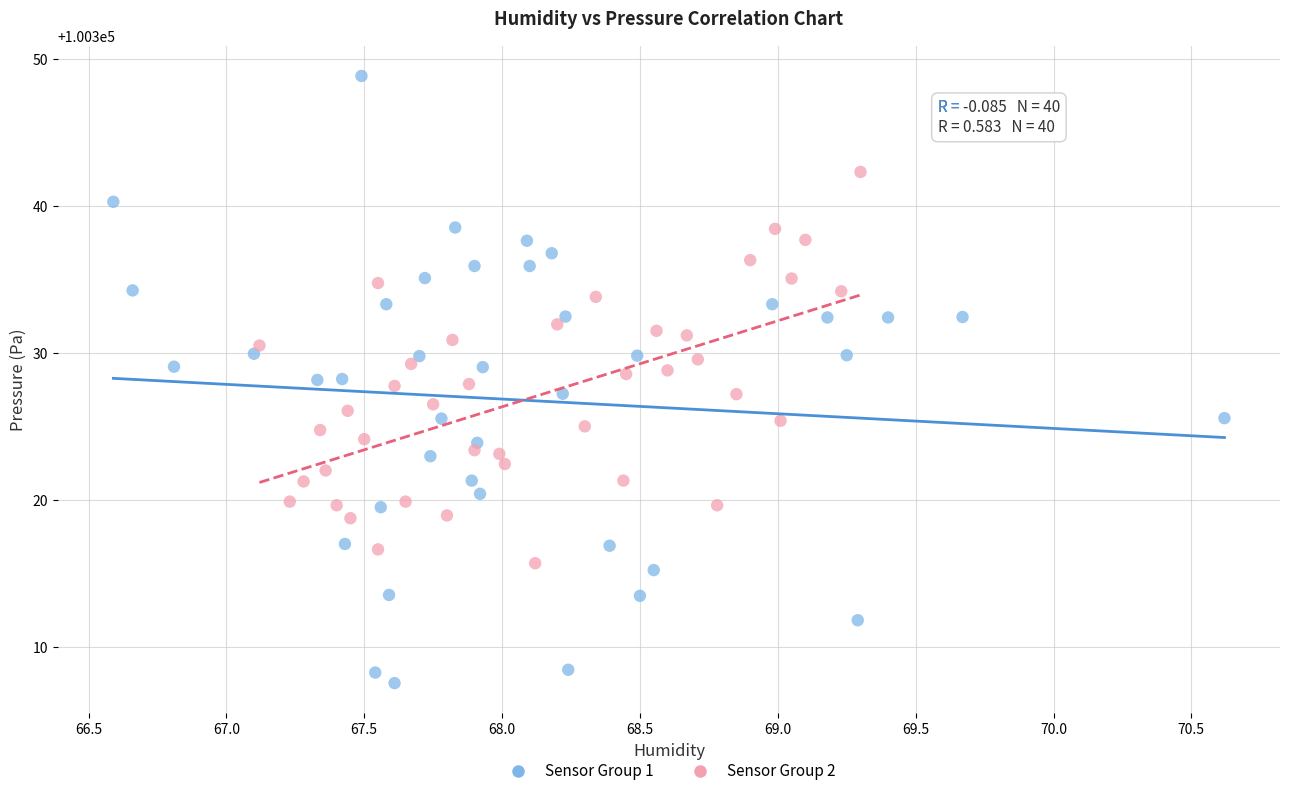

Which series has the largest Y range (max minus min)?

Sensor Group 1